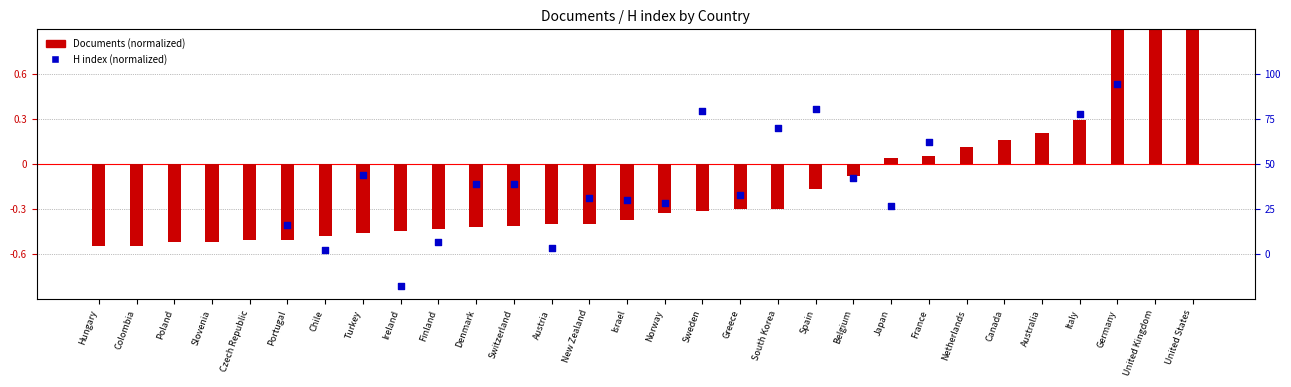

What are all the series names shown in the legend?

Documents (normalized), H index (normalized)